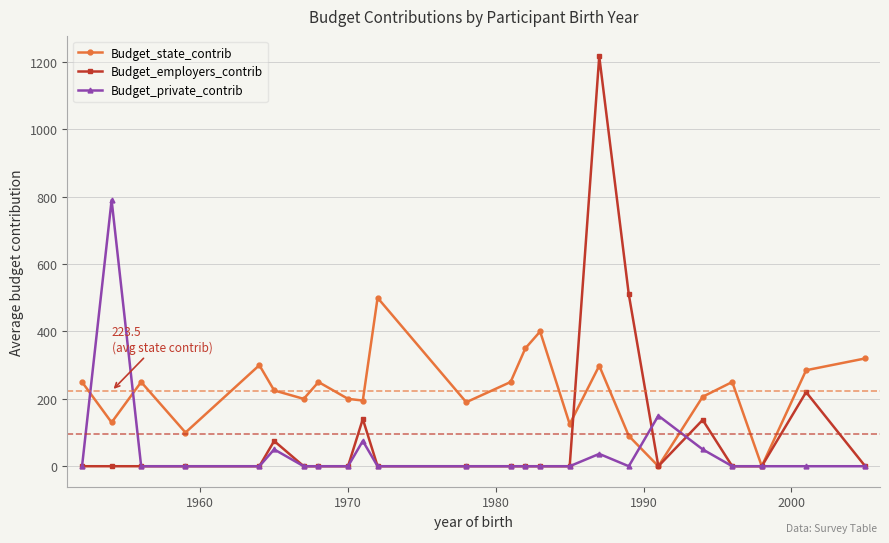

Which series has the largest total across all categories?

Budget_state_contrib